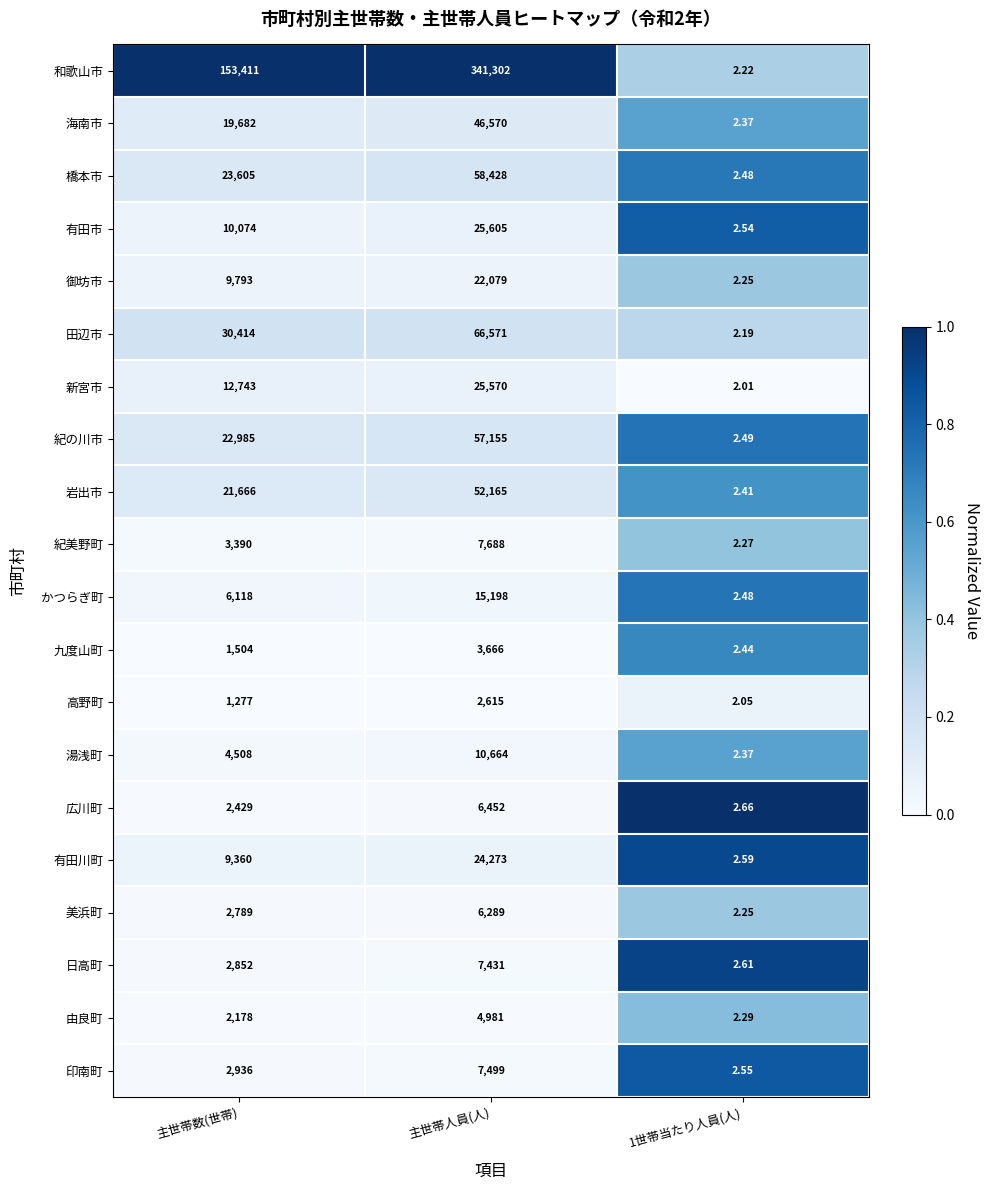

At which label is 海南市 closest to 23286?

主世帯数(世帯)